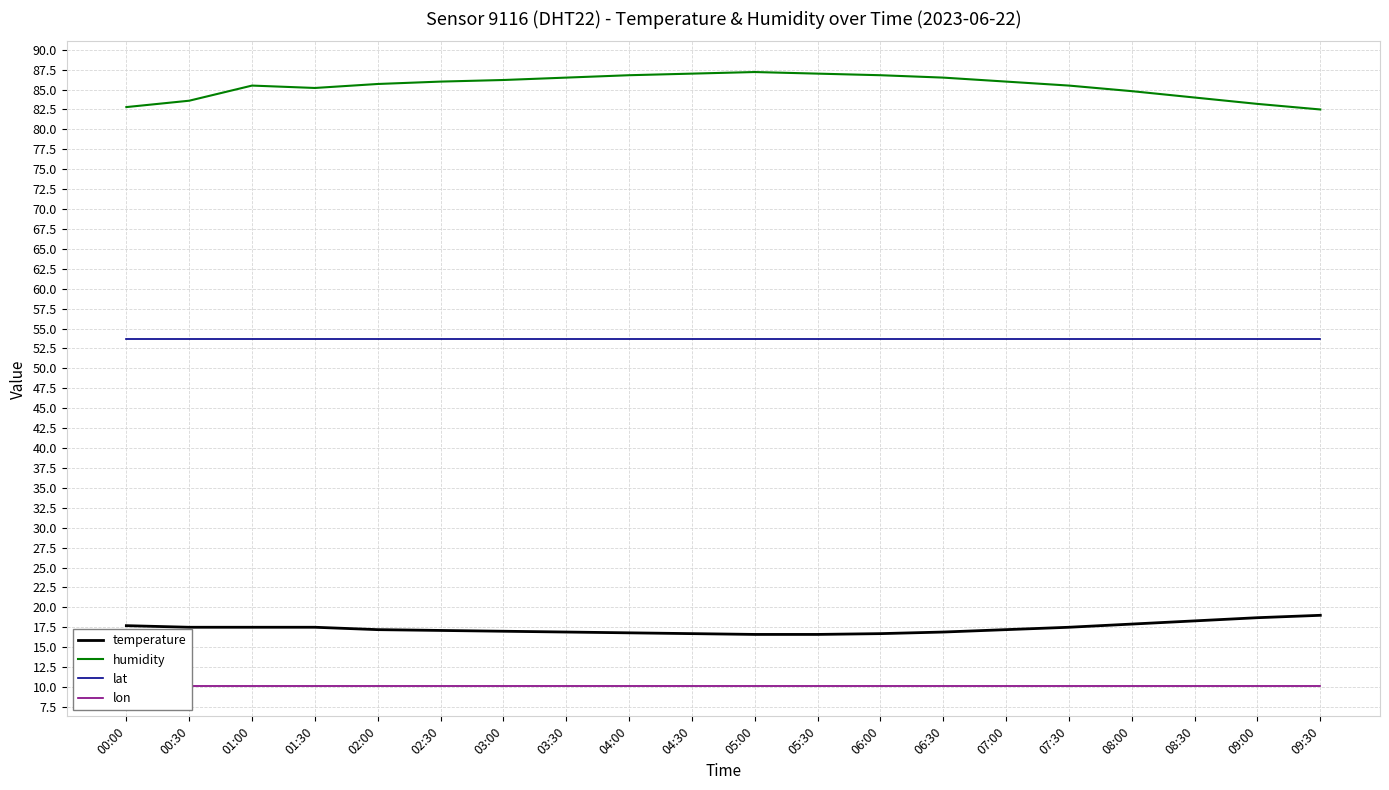

Reading right to left, extract all data points from this chart.

temperature: 09:30=19.0	09:00=18.7	08:30=18.3	08:00=17.9	07:30=17.5	07:00=17.2	06:30=16.9	06:00=16.7	05:30=16.6	05:00=16.6	04:30=16.7	04:00=16.8	03:30=16.9	03:00=17.0	02:30=17.1	02:00=17.2	01:30=17.5	01:00=17.5	00:30=17.5	00:00=17.7
humidity: 09:30=82.5	09:00=83.2	08:30=84.0	08:00=84.8	07:30=85.5	07:00=86.0	06:30=86.5	06:00=86.8	05:30=87.0	05:00=87.2	04:30=87.0	04:00=86.8	03:30=86.5	03:00=86.2	02:30=86.0	02:00=85.7	01:30=85.2	01:00=85.5	00:30=83.6	00:00=82.8
lat: 09:30=53.7	09:00=53.7	08:30=53.7	08:00=53.7	07:30=53.7	07:00=53.7	06:30=53.7	06:00=53.7	05:30=53.7	05:00=53.7	04:30=53.7	04:00=53.7	03:30=53.7	03:00=53.7	02:30=53.7	02:00=53.7	01:30=53.7	01:00=53.7	00:30=53.7	00:00=53.7
lon: 09:30=10.2	09:00=10.2	08:30=10.2	08:00=10.2	07:30=10.2	07:00=10.2	06:30=10.2	06:00=10.2	05:30=10.2	05:00=10.2	04:30=10.2	04:00=10.2	03:30=10.2	03:00=10.2	02:30=10.2	02:00=10.2	01:30=10.2	01:00=10.2	00:30=10.2	00:00=10.2